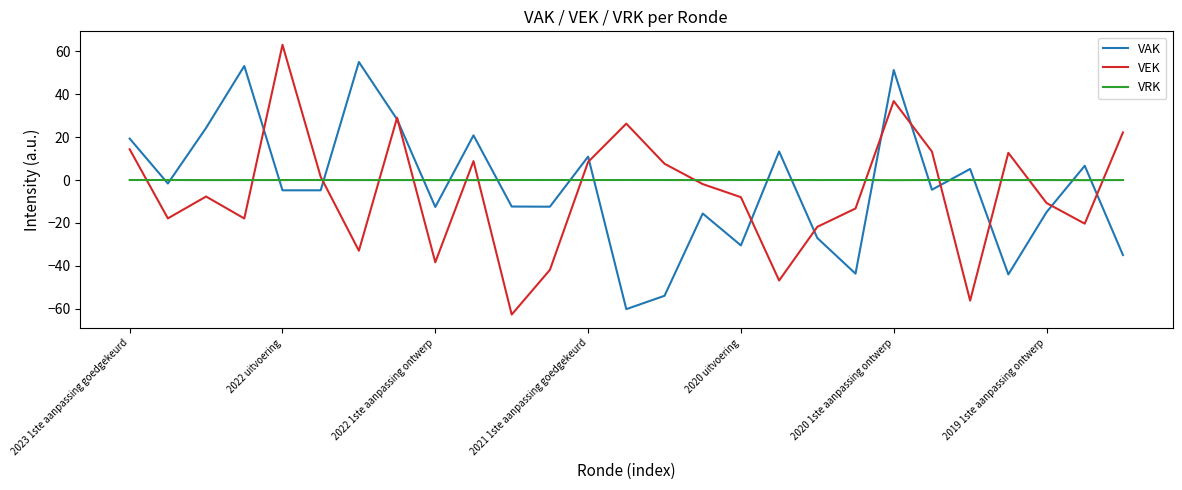

List the series in order of their overall mean, highest first.

VRK, VAK, VEK